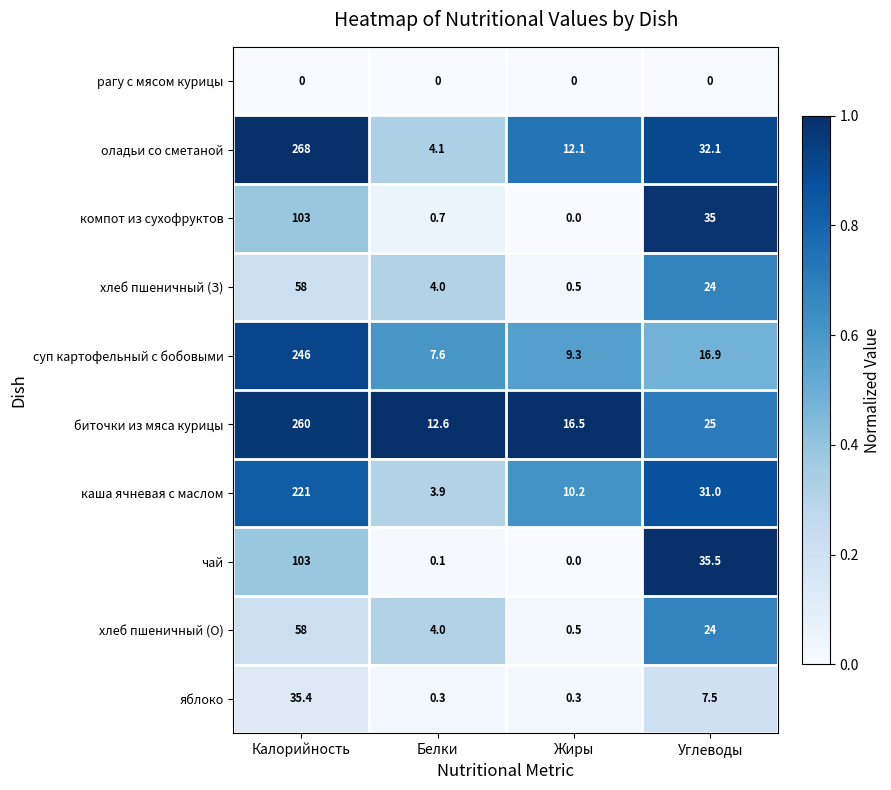

Rank the categories by чай value from lowest to highest.

Жиры, Белки, Углеводы, Калорийность